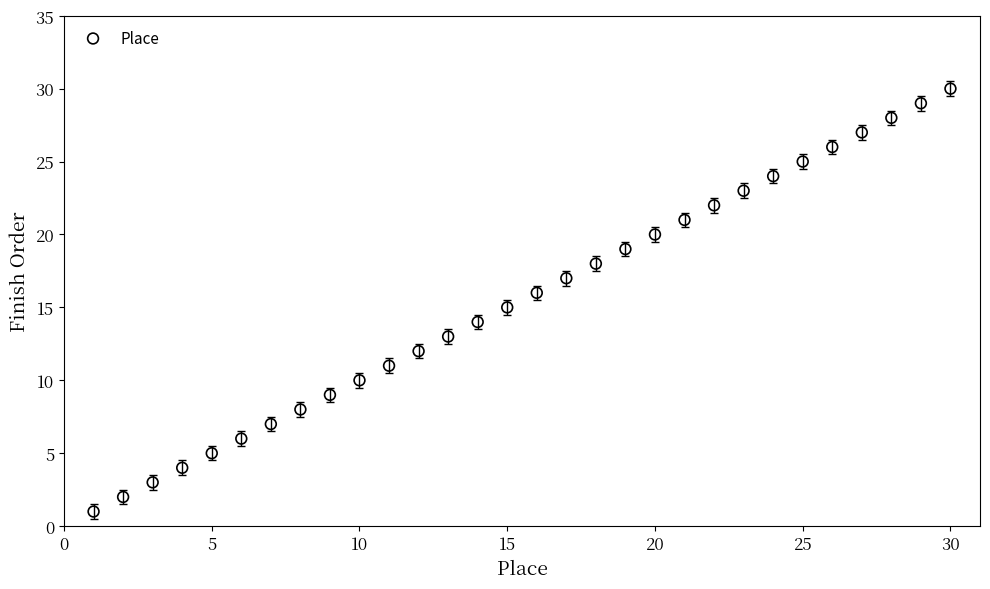

What is the range of Y values (max minus min)?

29